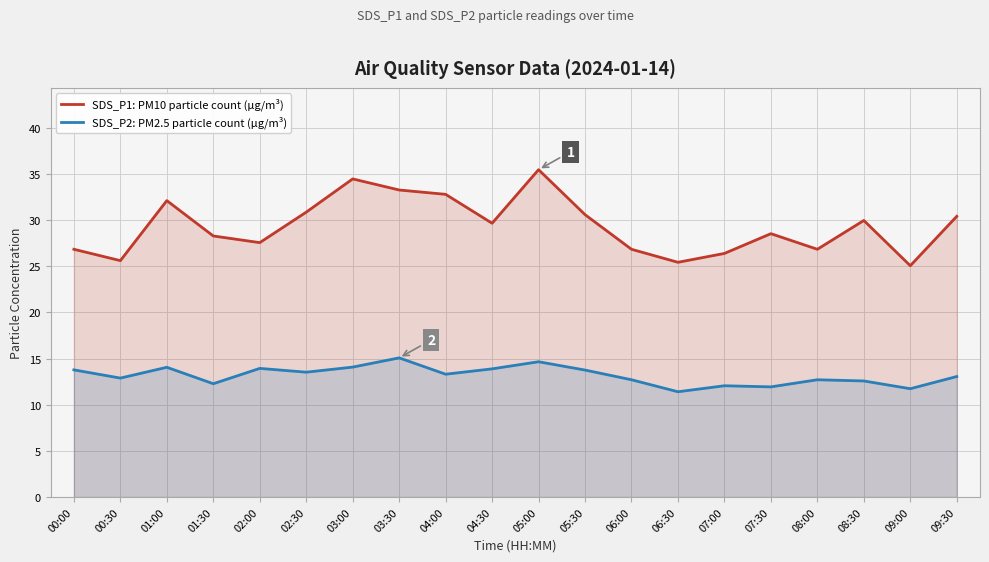

True or false: SDS_P1: PM10 particle count (µg/m³) has a value of 25.4 at 06:30.

True